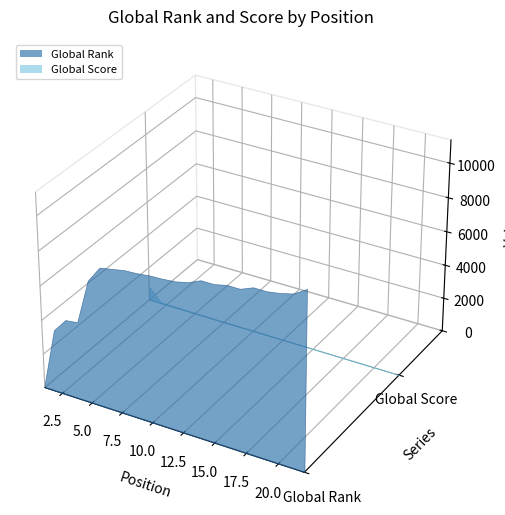

Reading right to left, transcribe all the data shown in this chart.

Global Rank: 10296	9835	9649	9533	9533	9240	9240	9075	9075	8759	8593	8527	8500	8414	8373	8239	8103	7153	4551	4456	3639	194
Global Score: 17	22	24	26	26	29	29	31	31	33	35	36	36	37	38	39	41	46	92	94	106	1440